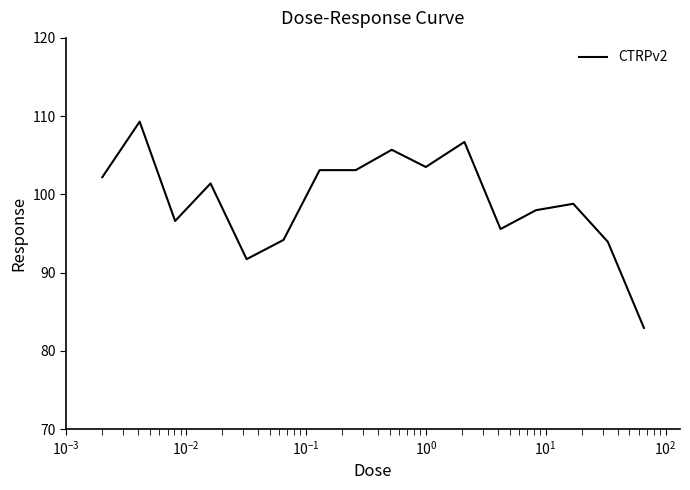

Does the chart display data point markers on the line(s)?

No